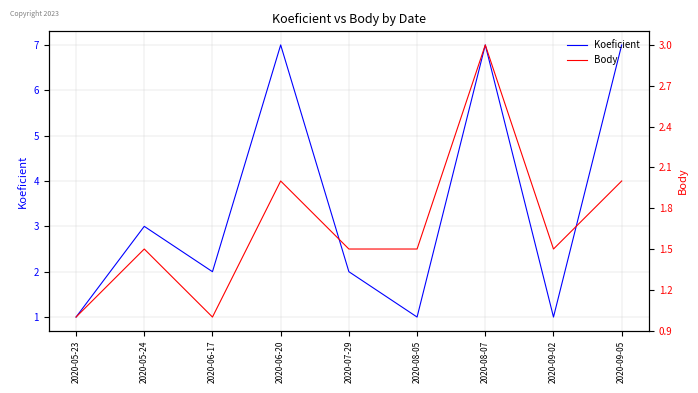

Count the number of categories in the chart.

9